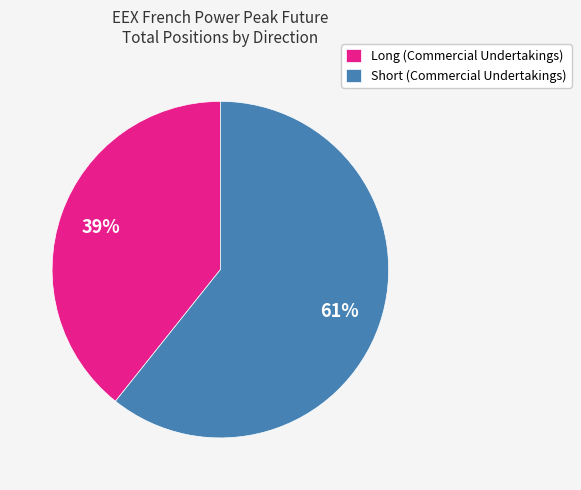

Approximately how many times larger is the value at Long (Commercial Undertakings) compared to Short (Commercial Undertakings)?

0.6